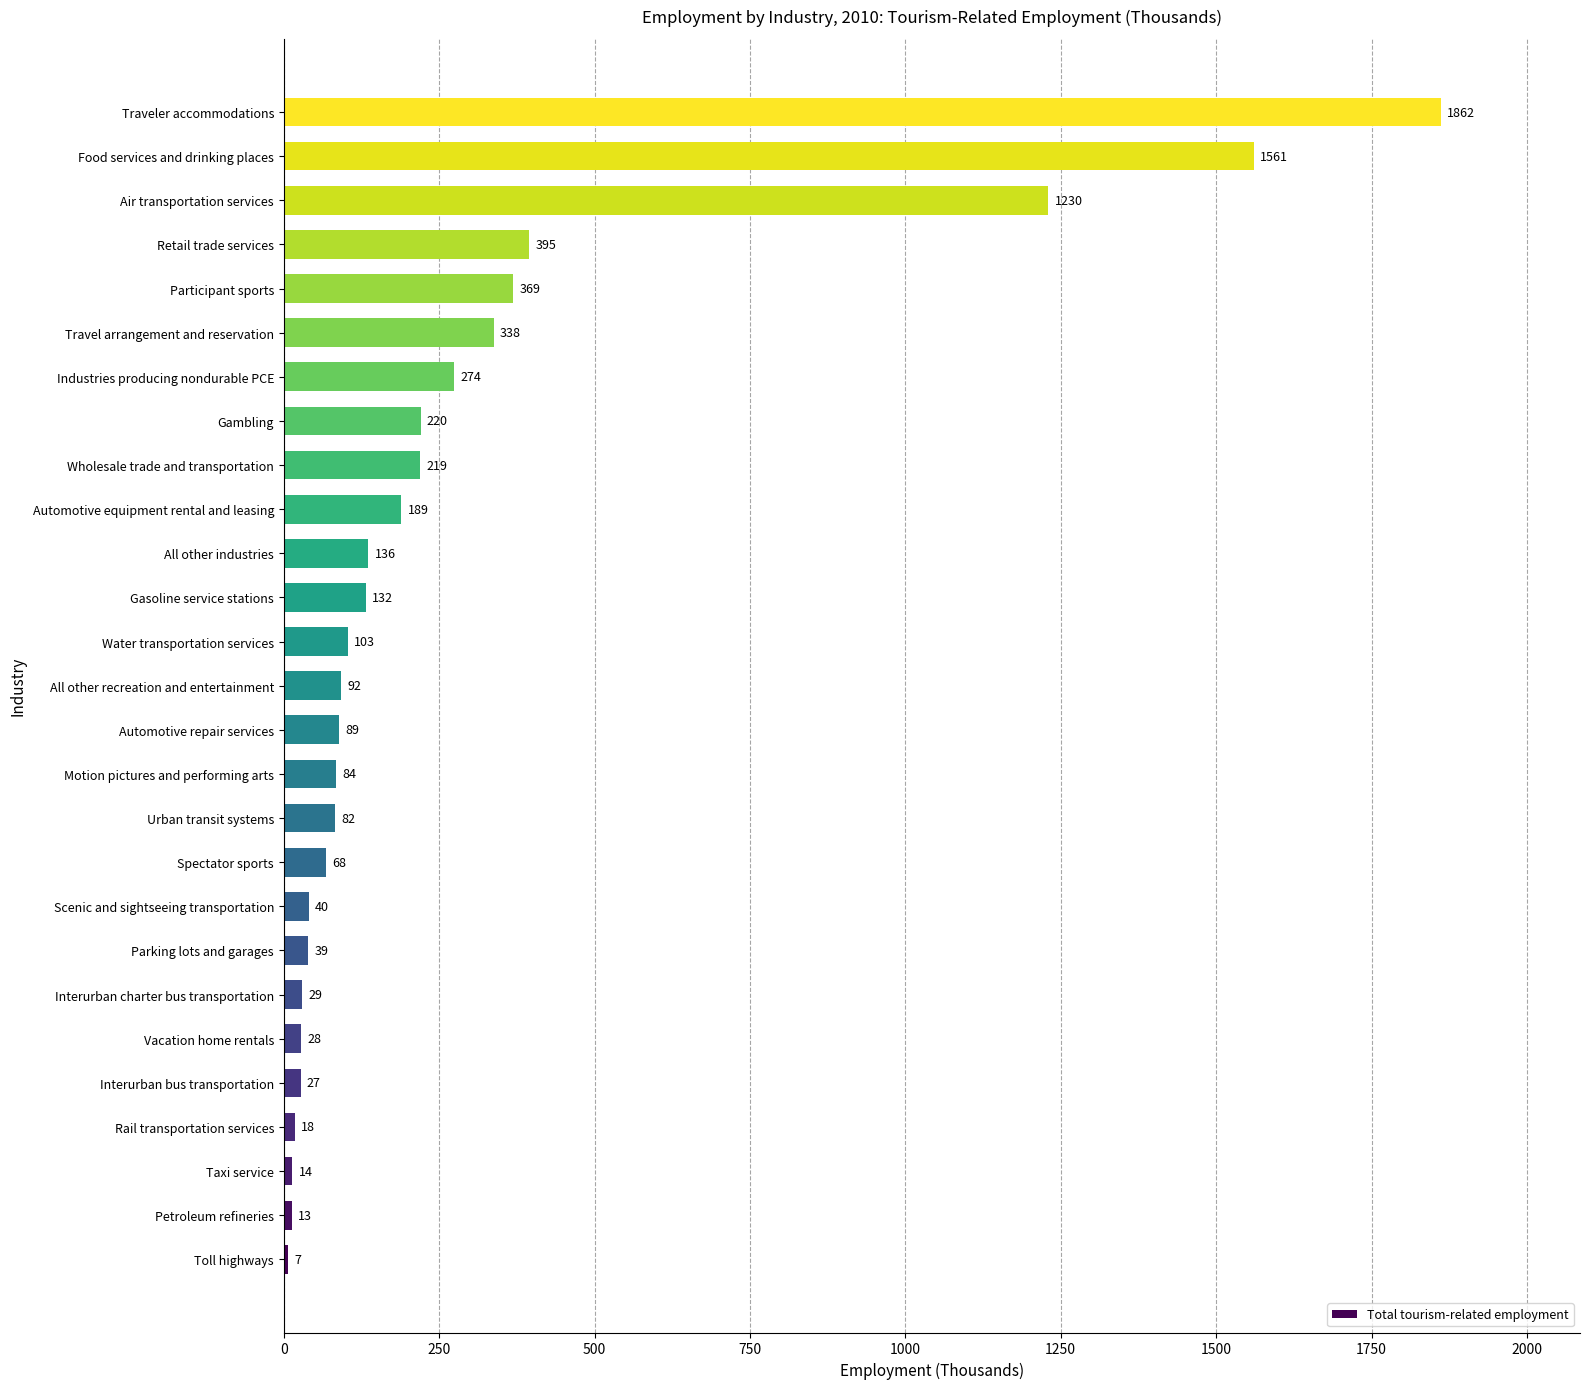

True or false: the data shows 132 at Gasoline service stations.

True